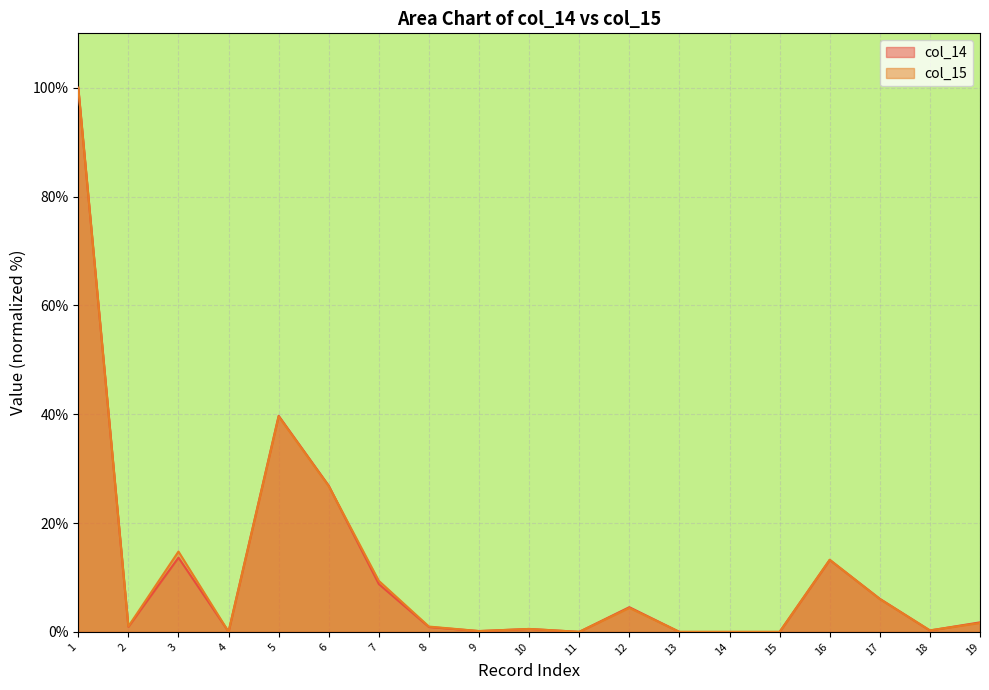

Reading right to left, extract all data points from this chart.

col_14: 1.8	0.3	6.1	13.2	0.0	0.0	0.0	4.5	0.0	0.5	0.2	0.9	8.8	26.9	39.7	0.0	13.7	0.9	100.0
col_15: 1.6	0.3	6.0	13.3	0.0	0.0	0.0	4.4	0.0	0.5	0.2	1.0	9.4	26.8	39.6	0.0	14.8	1.0	100.0